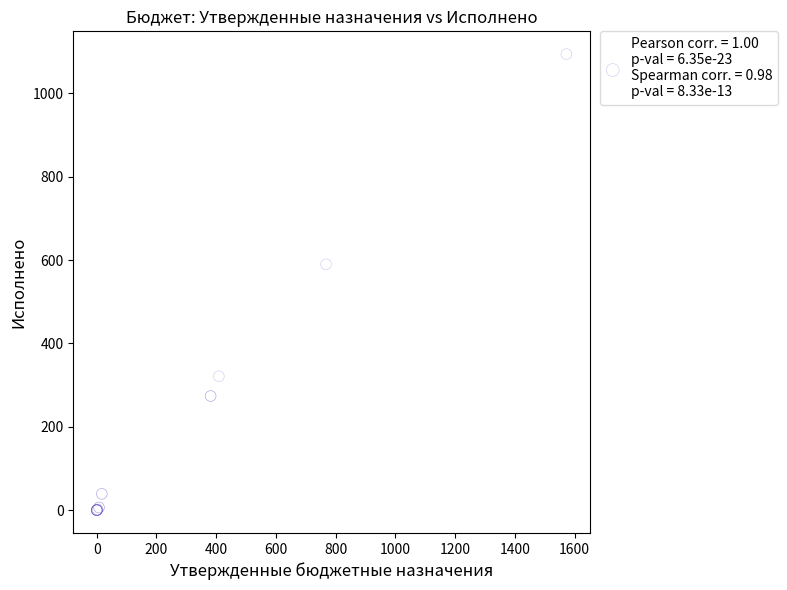

What Y value in the scatter plot is closest to 546?

589.8